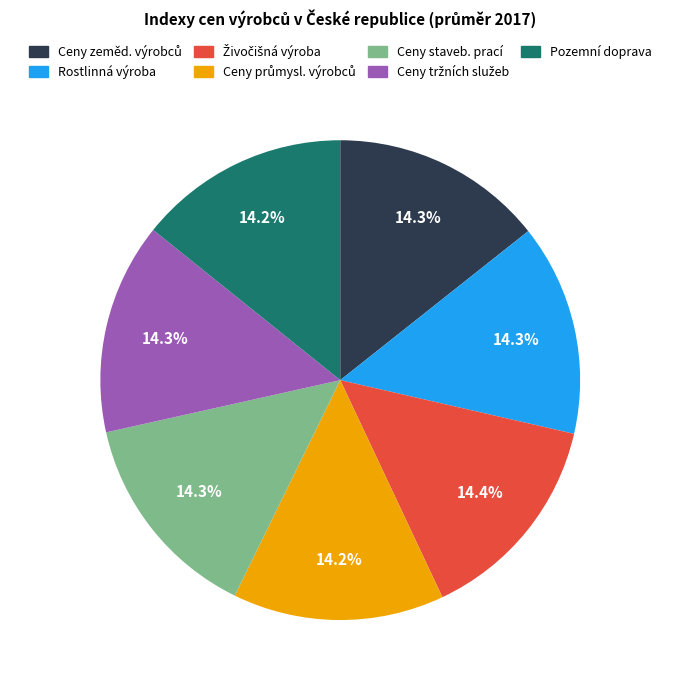

How many slices are in this pie chart?

7